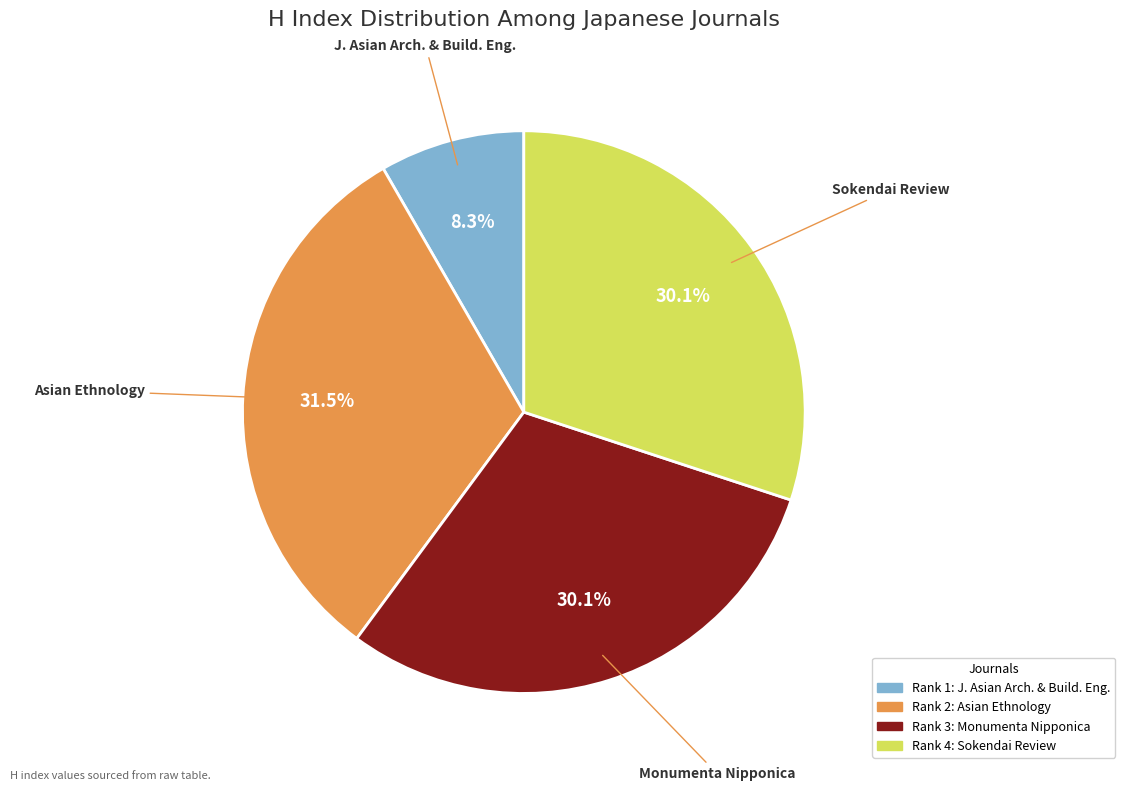

Which category has the smallest portion of the pie?

J. Asian Arch. & Build. Eng.